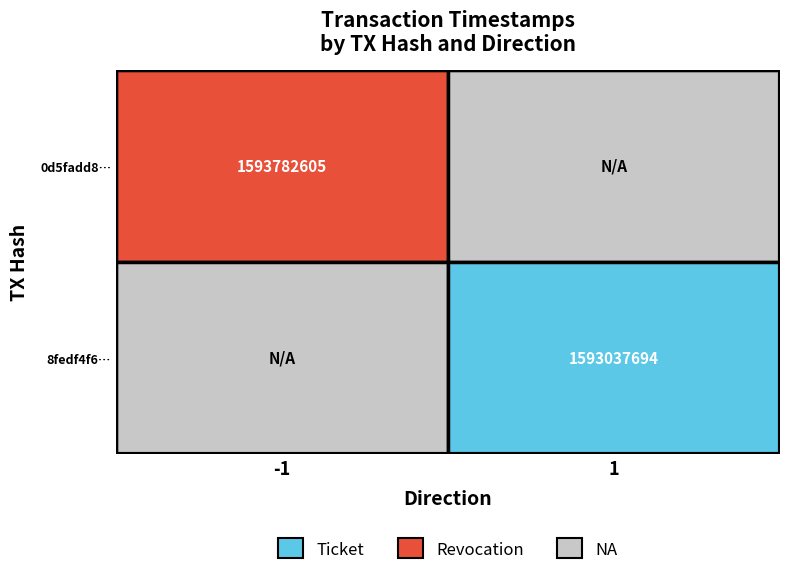

List the series in order of their overall mean, lowest first.

8fedf4f638a78208132618c50ebd5b1367cd868, 0d5fadd82bcf8628c74188b752b7c3678188686